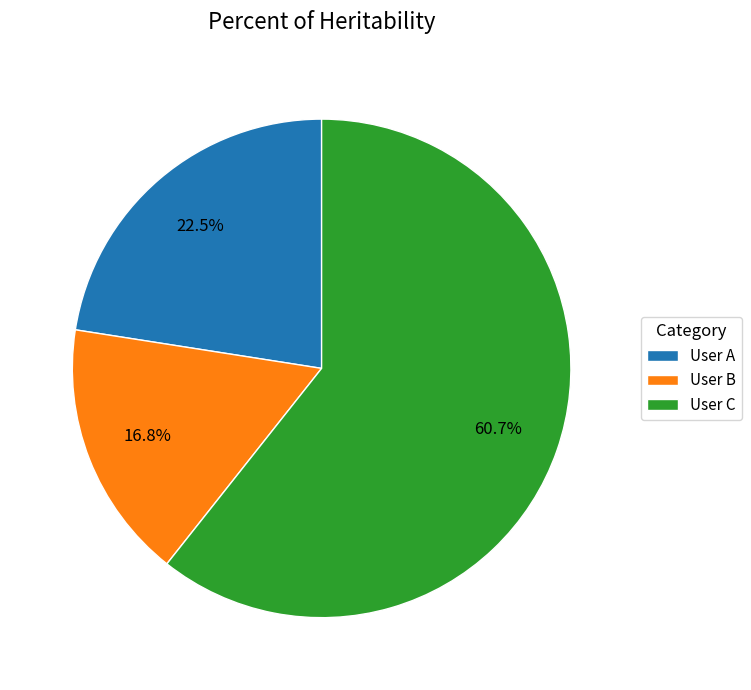

What is the ratio of the value at User C to the value at User A?

2.7